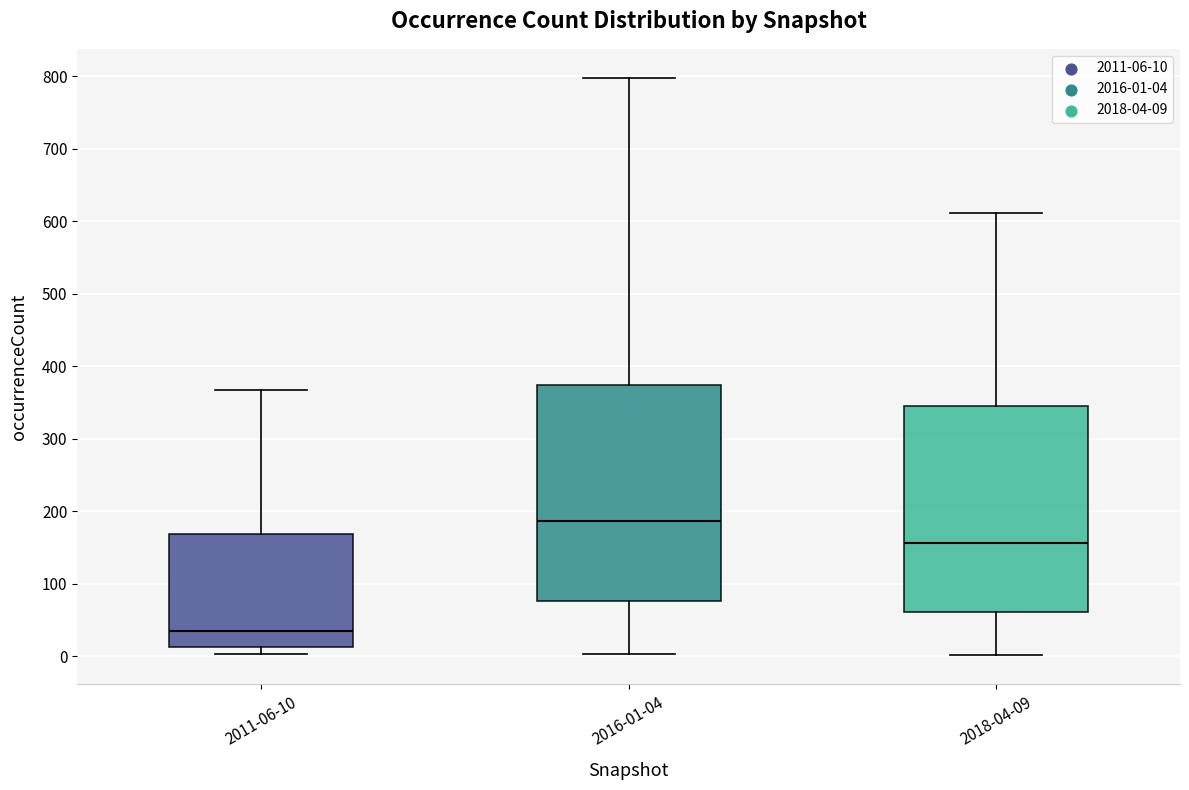

Reading left to right, read every box against the y-axis: the position of its median line, the range the box covers, and the ends of its whiskers. The values are not printed on the chart, so give them approximately, as read against the axis.

2011-06-10: median 40, box 10 to 170, whiskers 0 to 370
2016-01-04: median 190, box 80 to 370, whiskers 0 to 800
2018-04-09: median 160, box 60 to 350, whiskers 0 to 610